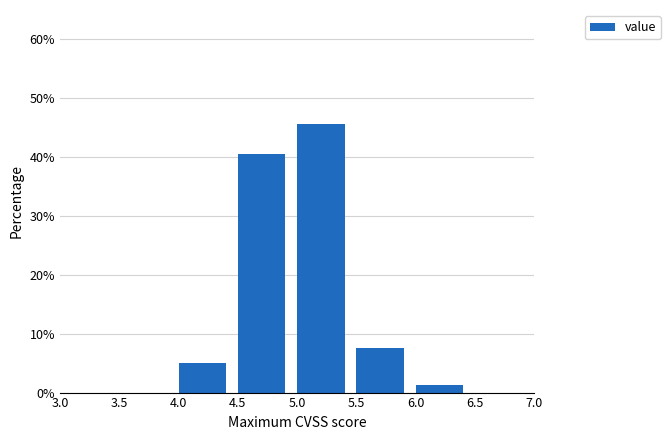

Reading left to right, list every bar in this chart as the range it spans on the x-axis followed by its height. The values are not printed on the chart, so give them approximately, as read against the axis.

3.0 to 3.5: 0
3.5 to 4.0: 0
4.0 to 4.5: 5
4.5 to 5.0: 41
5.0 to 5.5: 46
5.5 to 6.0: 8
6.0 to 6.5: 1
6.5 to 7.0: 0